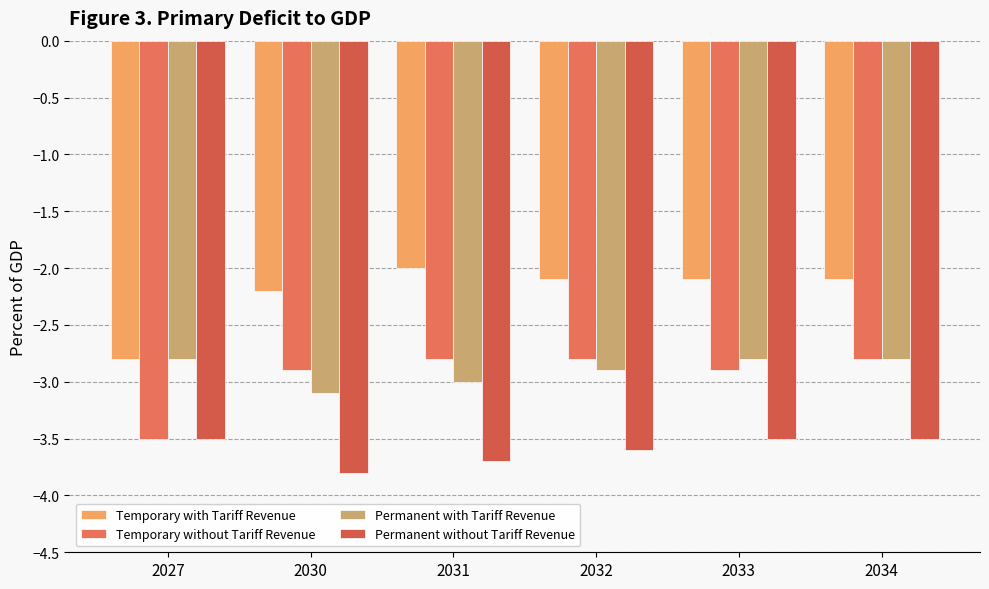

At which label does Temporary with Tariff Revenue reach its peak?

2031